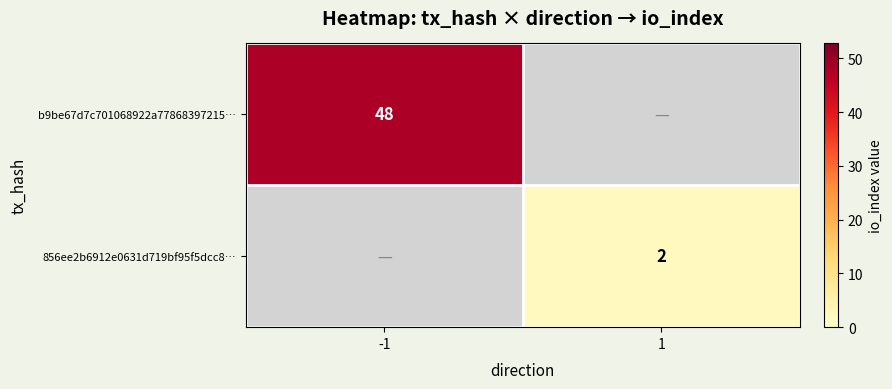

The value of b9be67d7c701068922a77868397215… at -1 is 48. True or false?

True